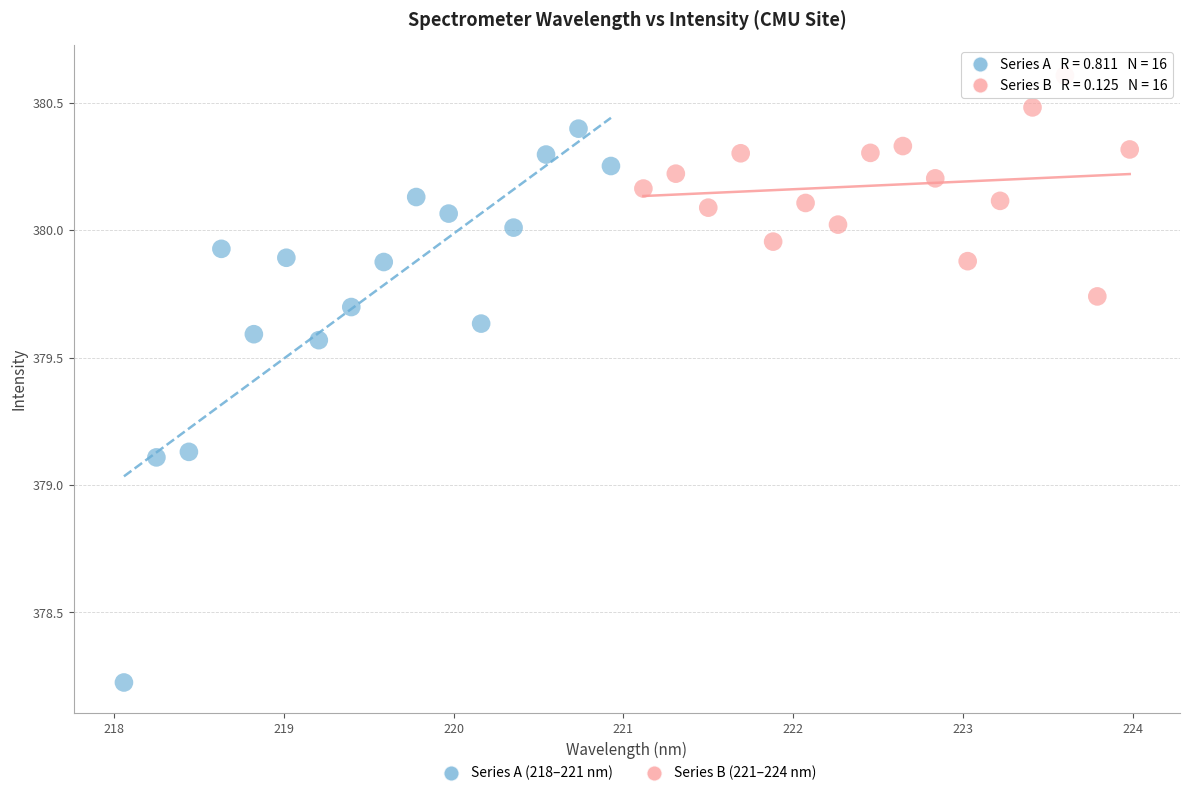

What are all the series names shown in the legend?

Series A (218–221 nm), Series B (221–224 nm)